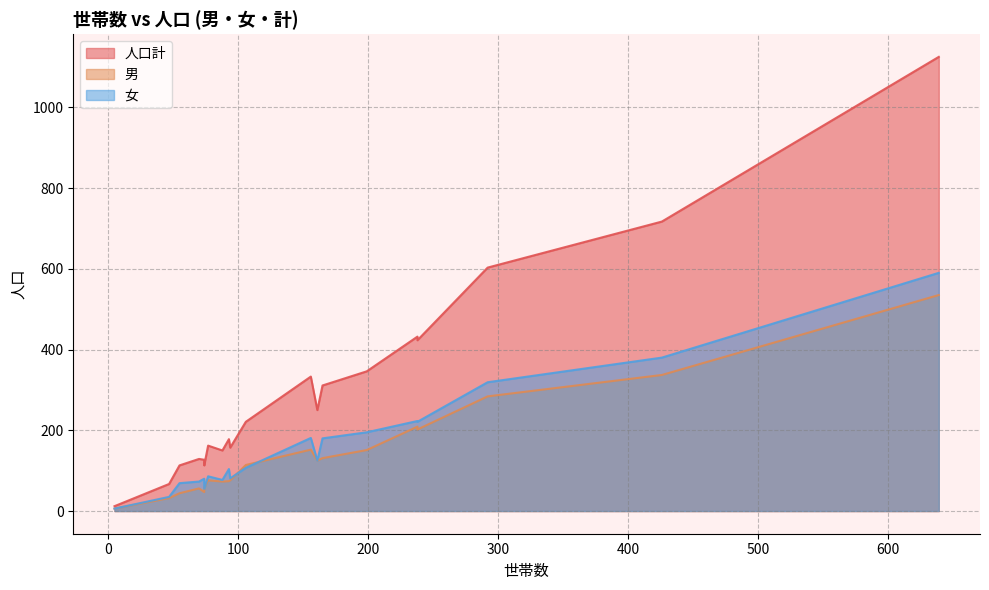

Is the value of 男 at 93 greater than the value of 人口計 at 238?

No